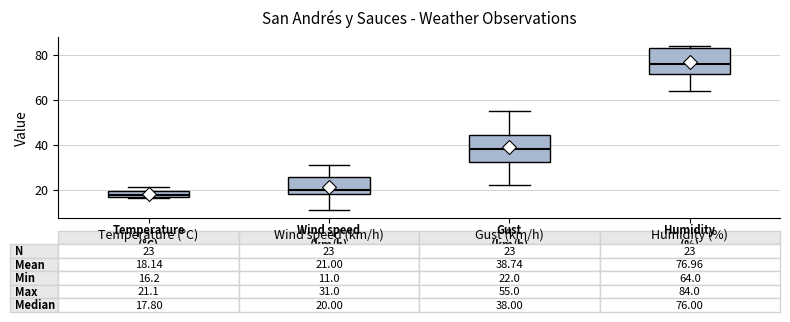

Which box has the lowest median line?

Temperature (°C)